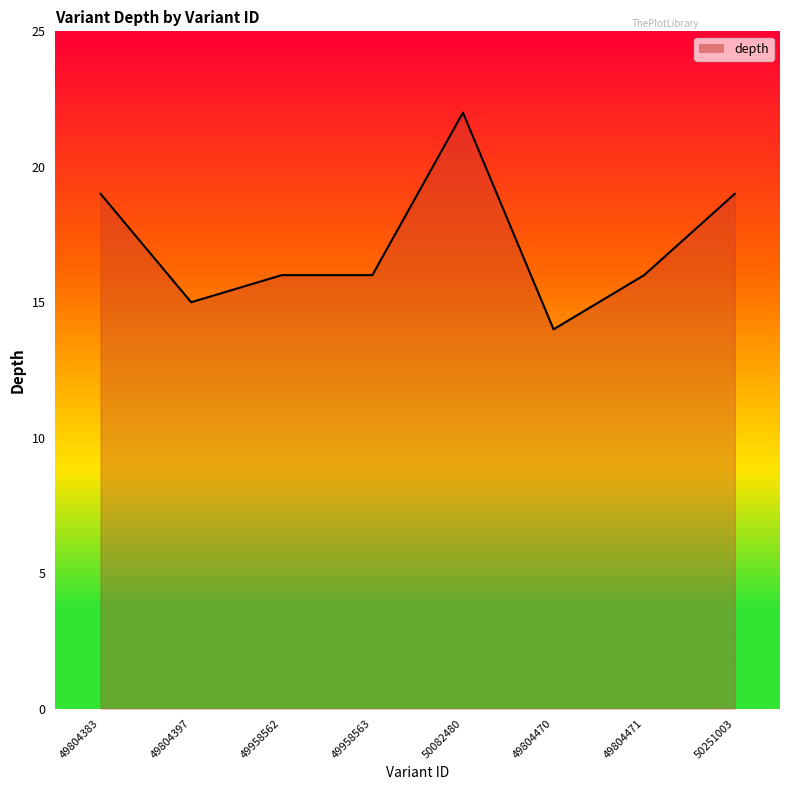

What is the difference between the values at 49804470 and 49804383?

5